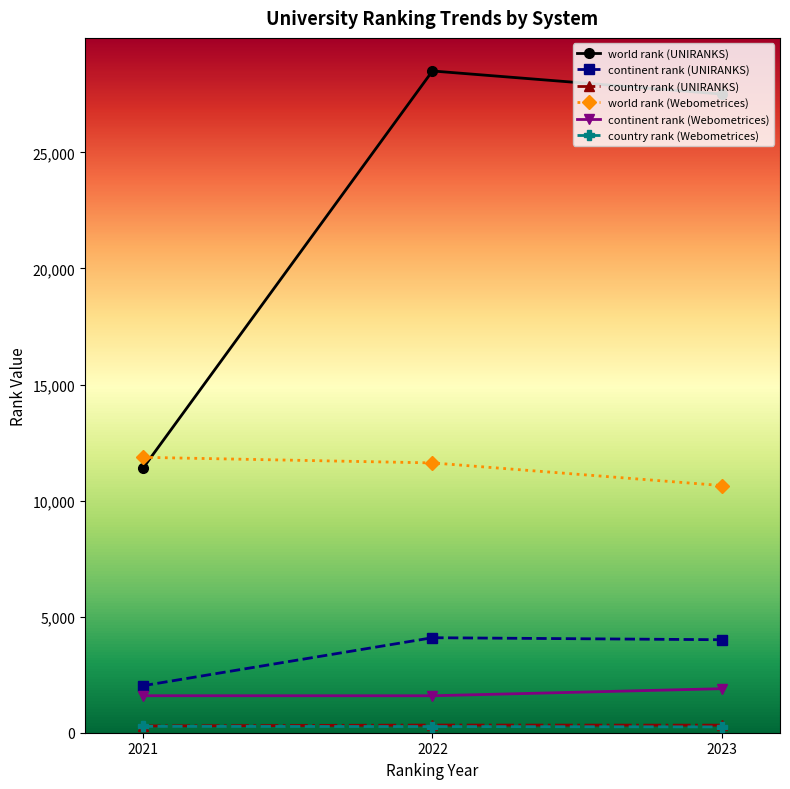

What is the minimum value for world rank (UNIRANKS)?

11386